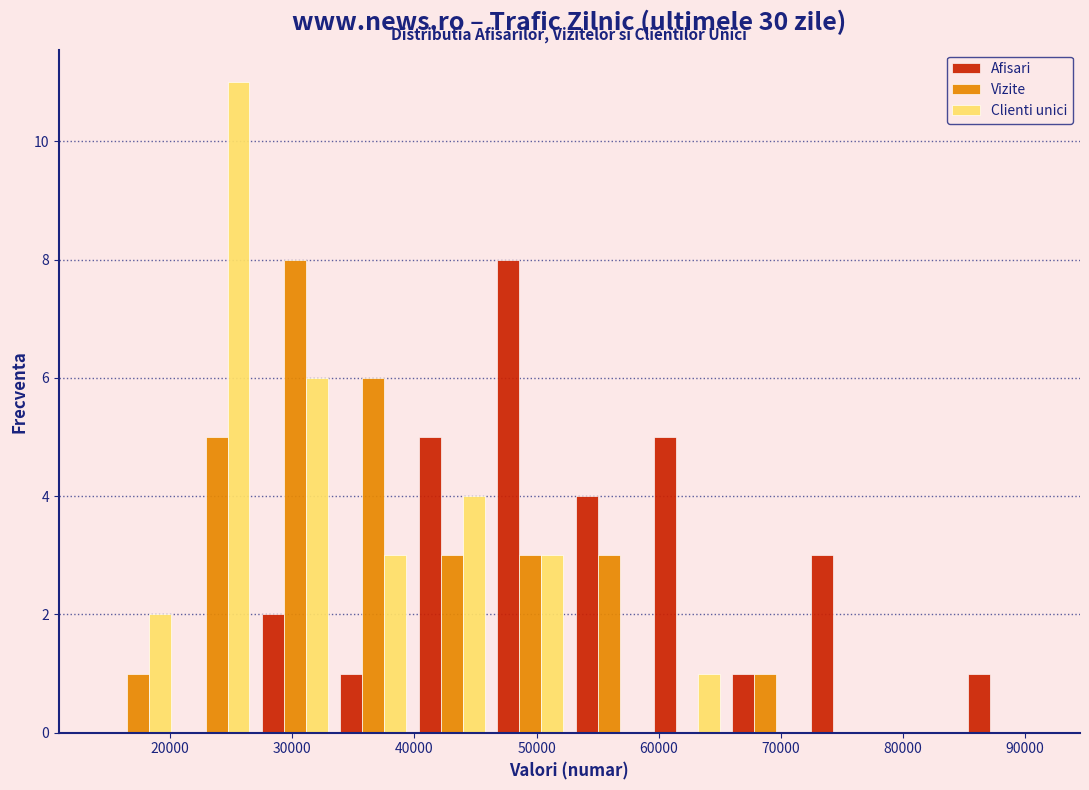

In the Clienti unici series, which range on the x-axis has the tallest bar?

21000 to 27000